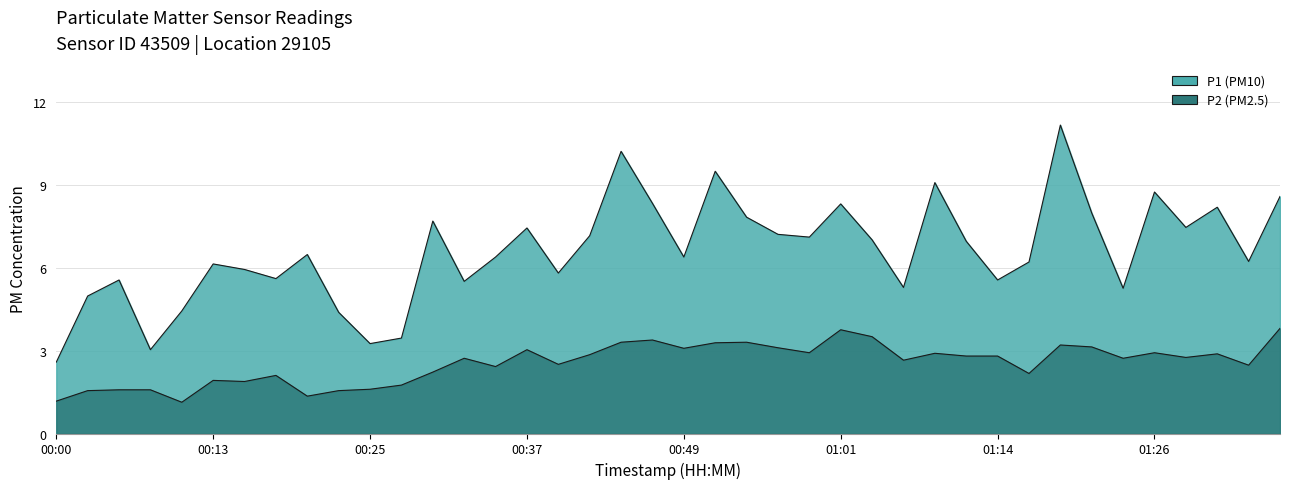

At which category is the sum across all series the highest?

01:18